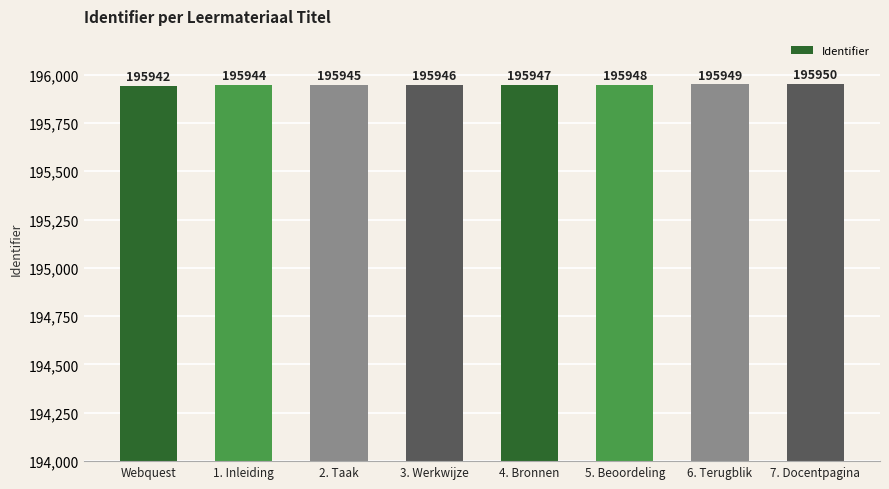

Where is the data nearest to the value 195946?

3. Werkwijze